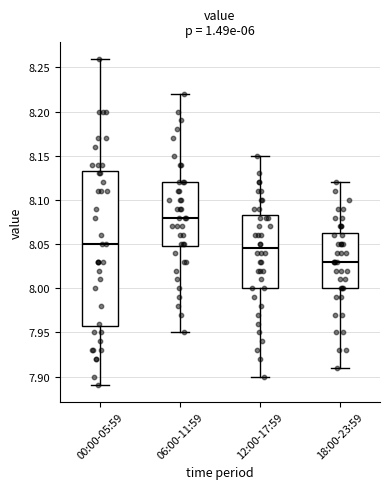

Which box is the tallest, from its lower edge to its upper edge?

00:00-05:59